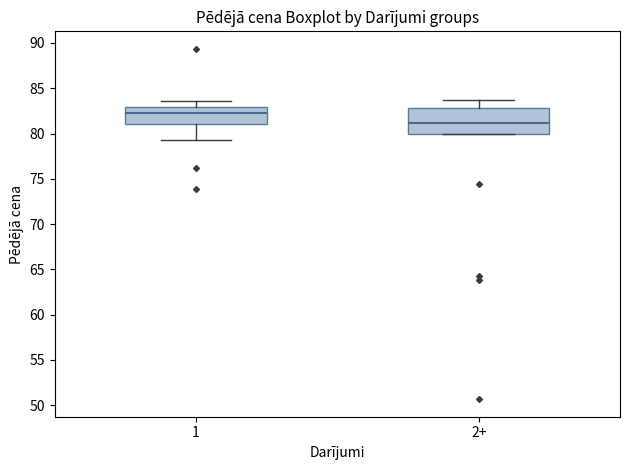

Which box has the lowest median line?

2+